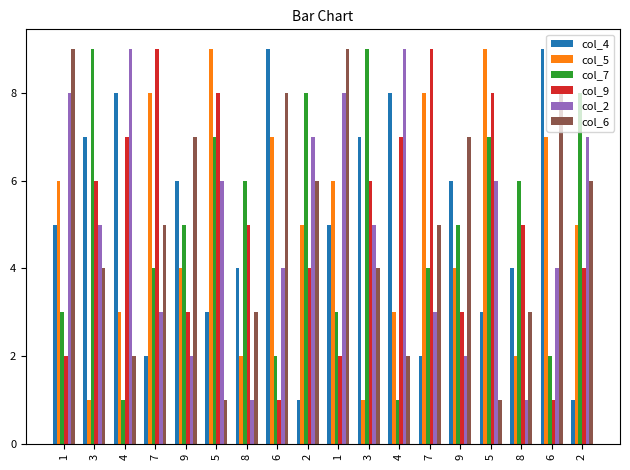

How many series are shown in this chart?

6